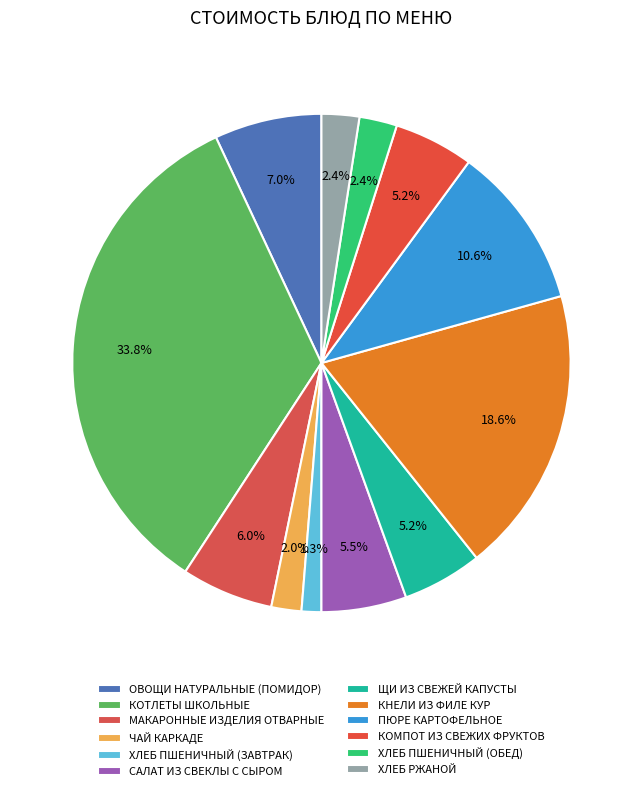

How many slices are in this pie chart?

12